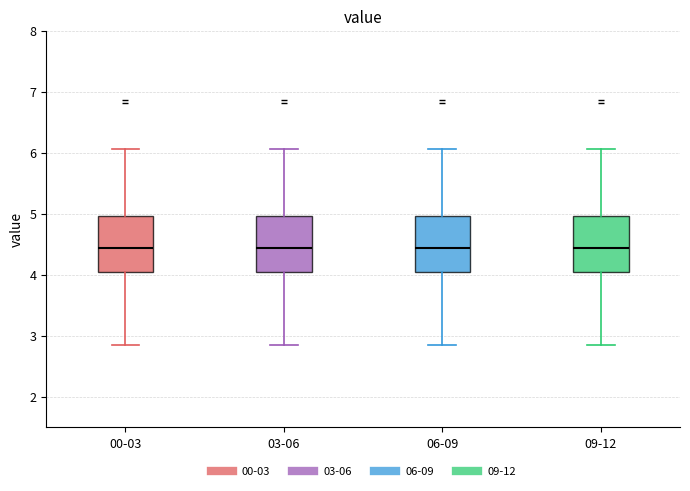

Where does the lower whisker of the box for 03-06 end on the y-axis? The values are not printed on the chart, so give them approximately, as read against the axis.

2.9